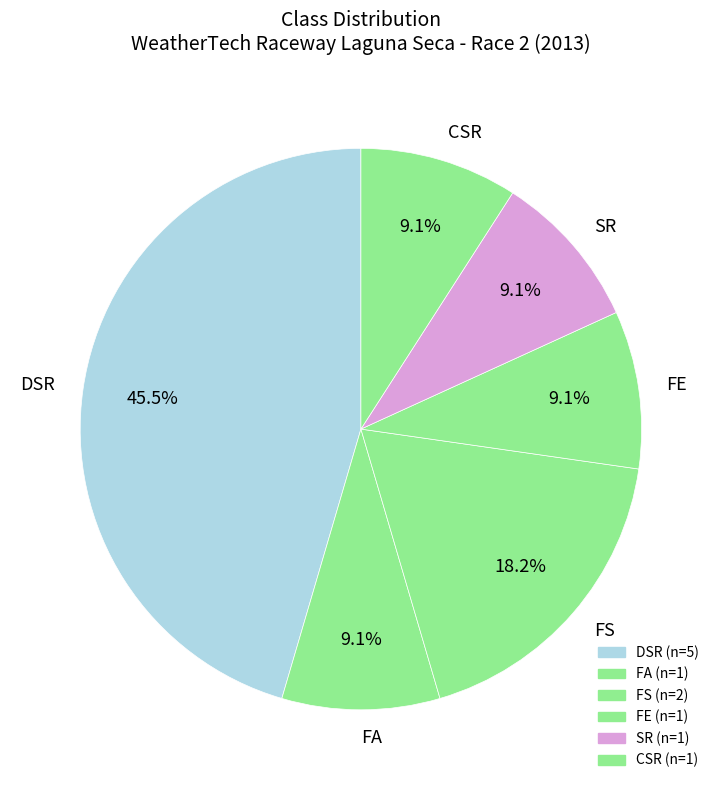

Approximately how many times larger is the value at DSR compared to FE?

5.0